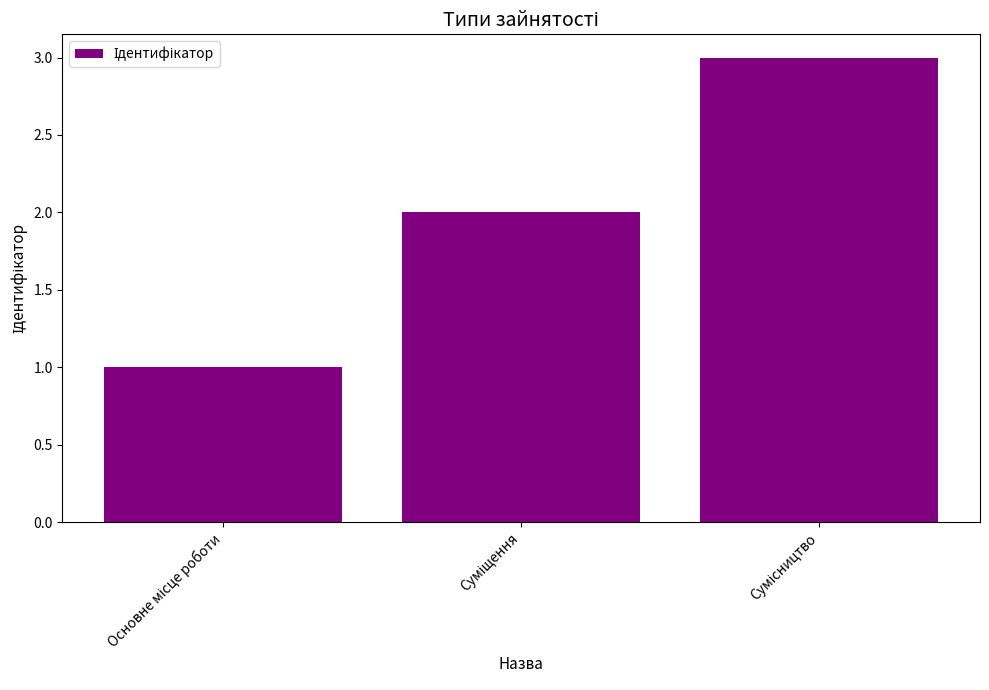

What is the greatest value displayed?

3